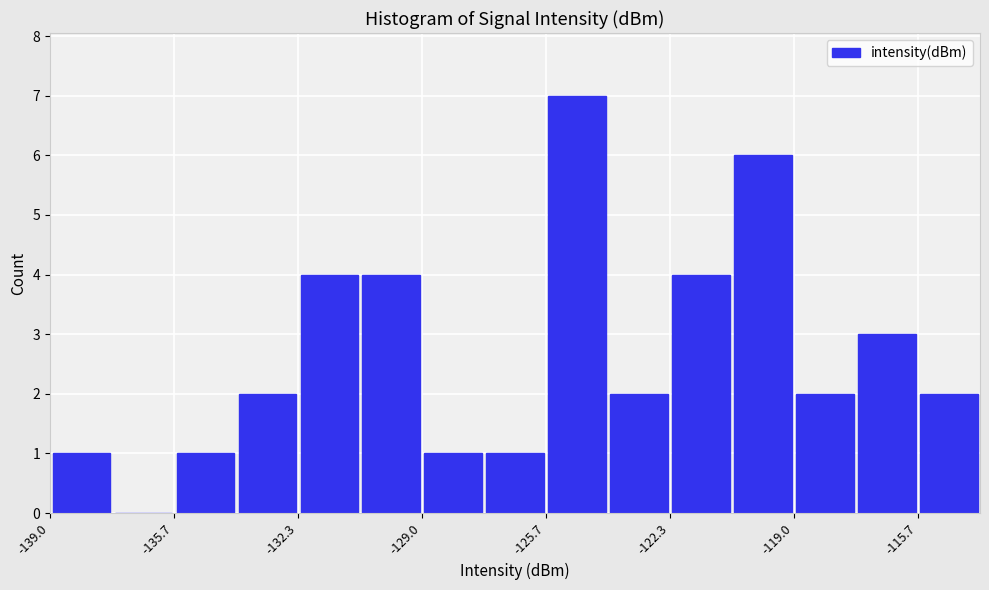

Around what value on the x-axis is the tallest bar? Give the approximate position of its centre, as read against the axis.

-125.0